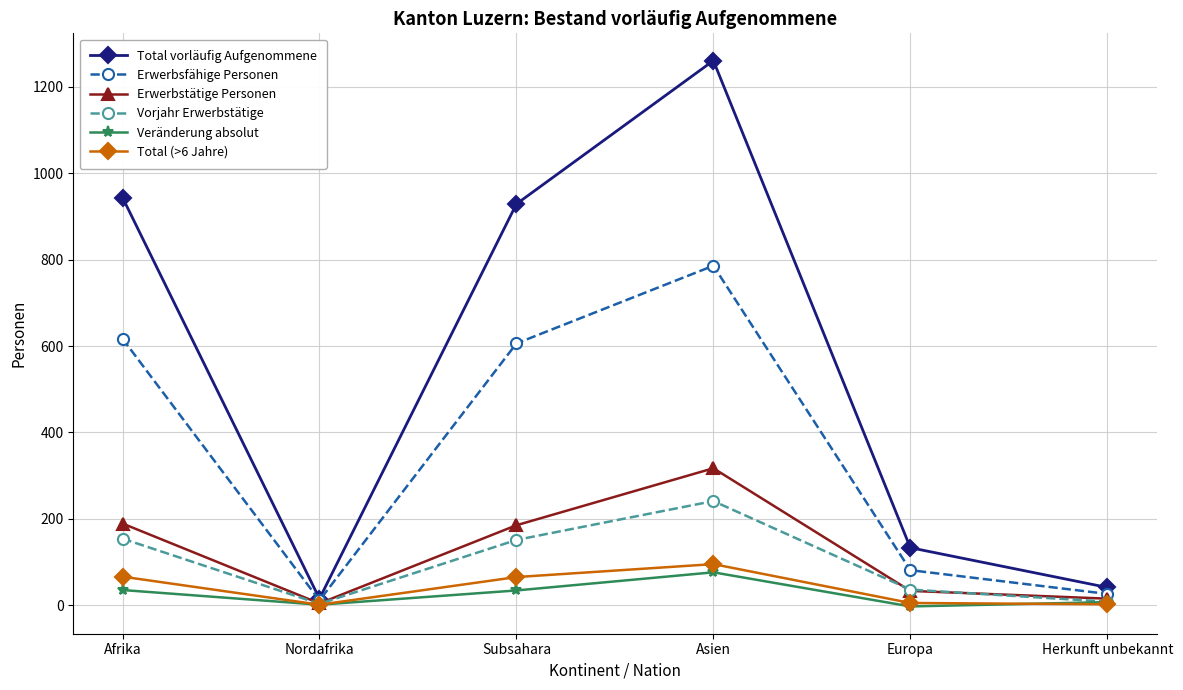

At which category is the sum across all series the highest?

Asien